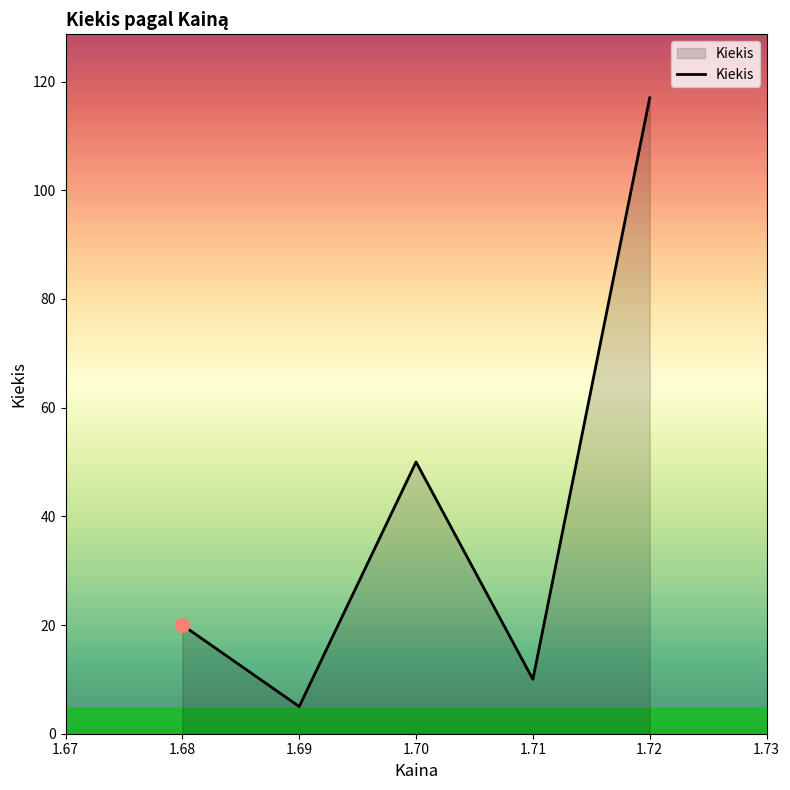

How many interior local valleys (lower than both neighbors) does the data have?

2